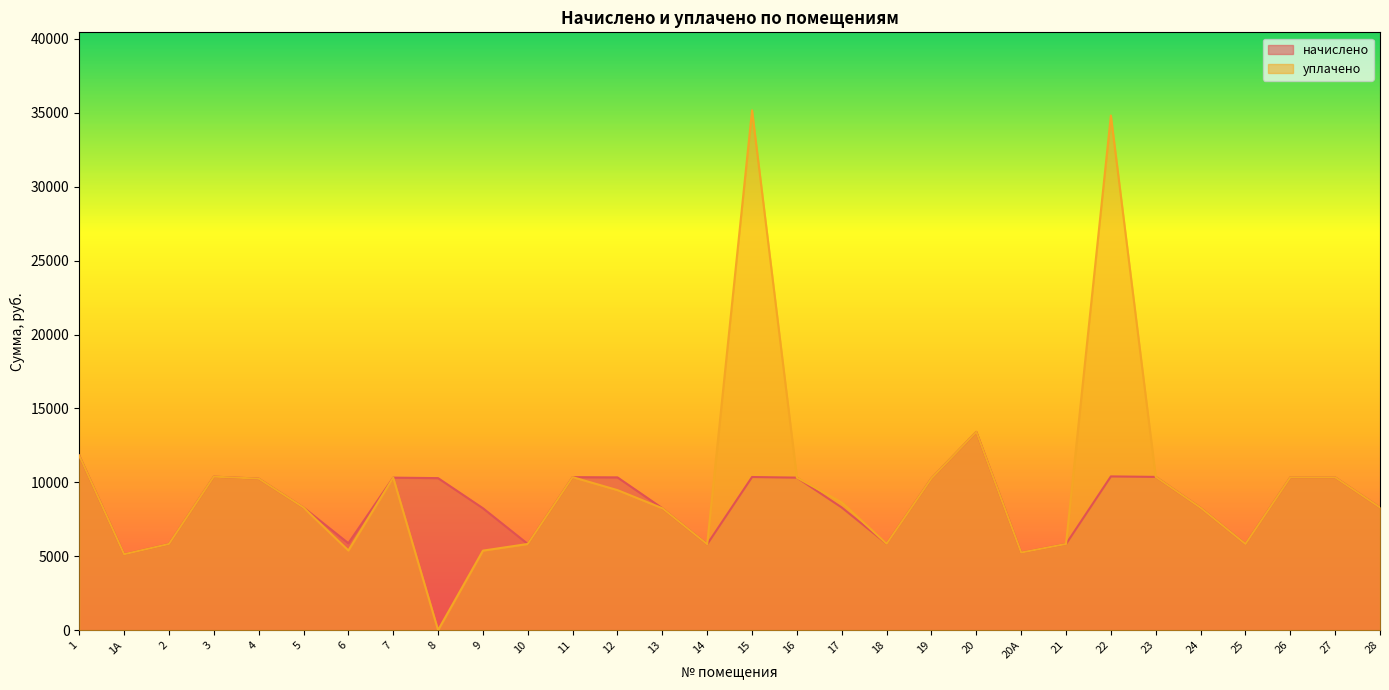

What value does the уплачено series have at 18?

5845.7